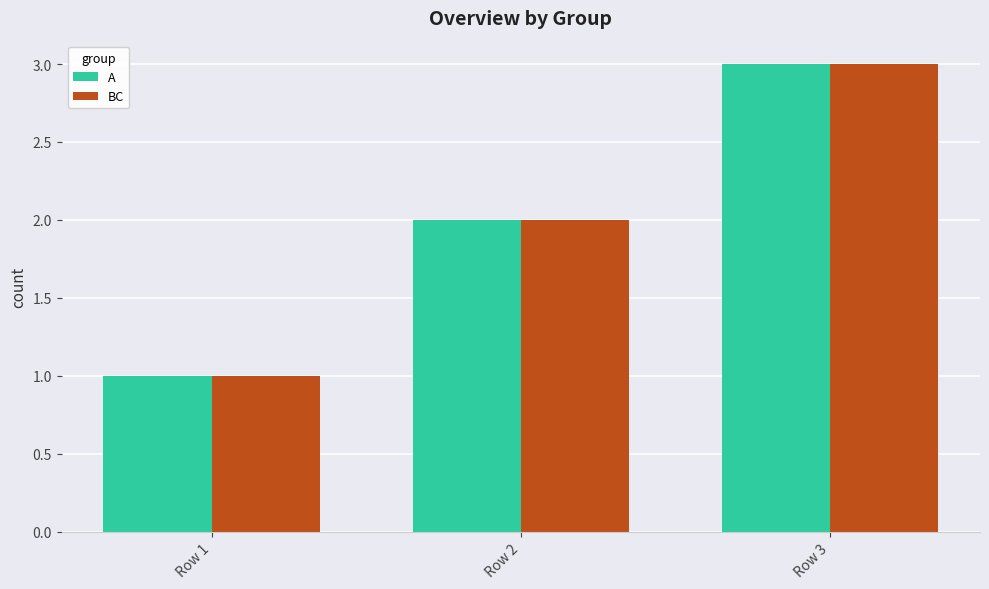

What is the minimum value shown in the chart?

1